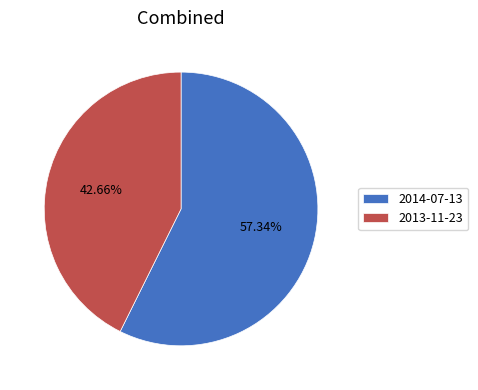

What percentage is the 2014-07-13 slice, to the nearest percent?

57%